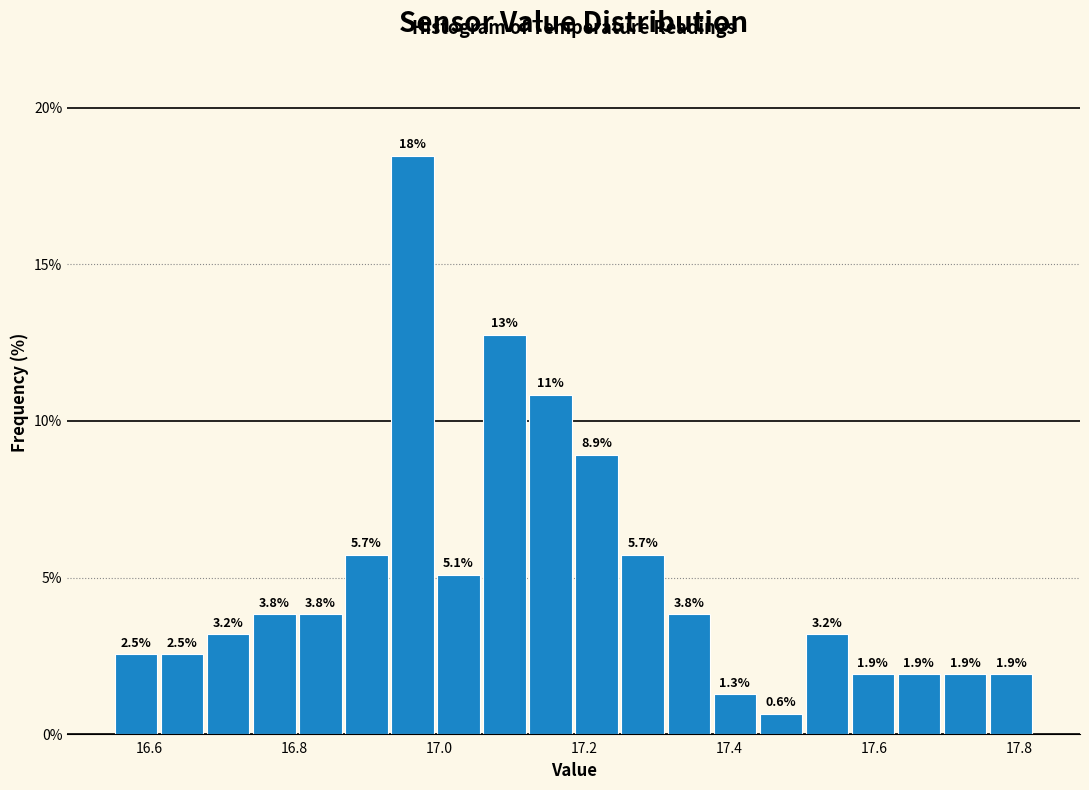

Read against the x-axis, roughly where is the centre of the tallest bar?

16.96